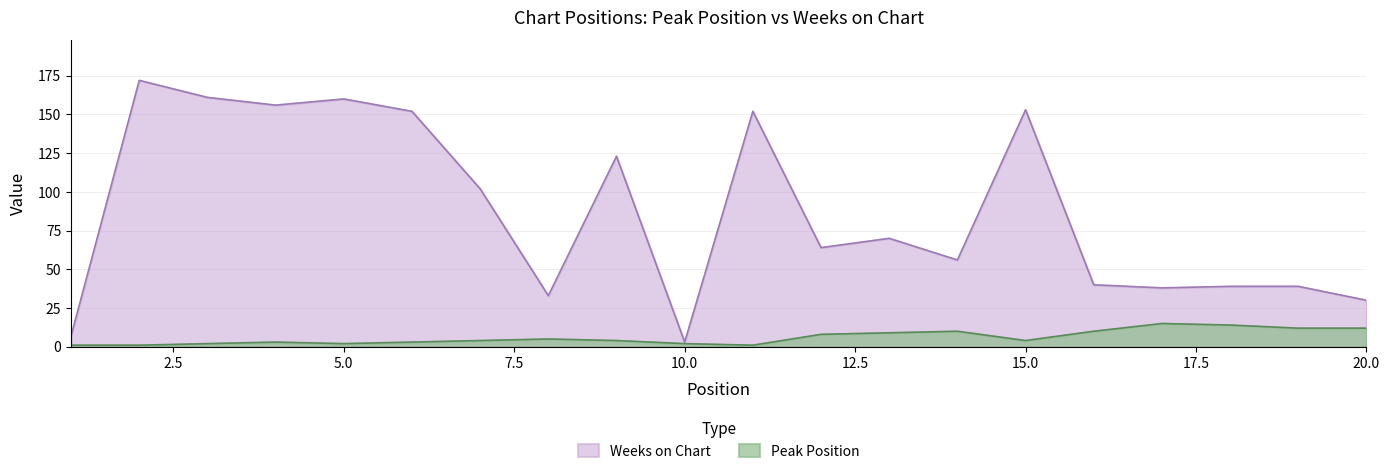

True or false: Peak Position and Weeks on Chart intersect in this chart.

False